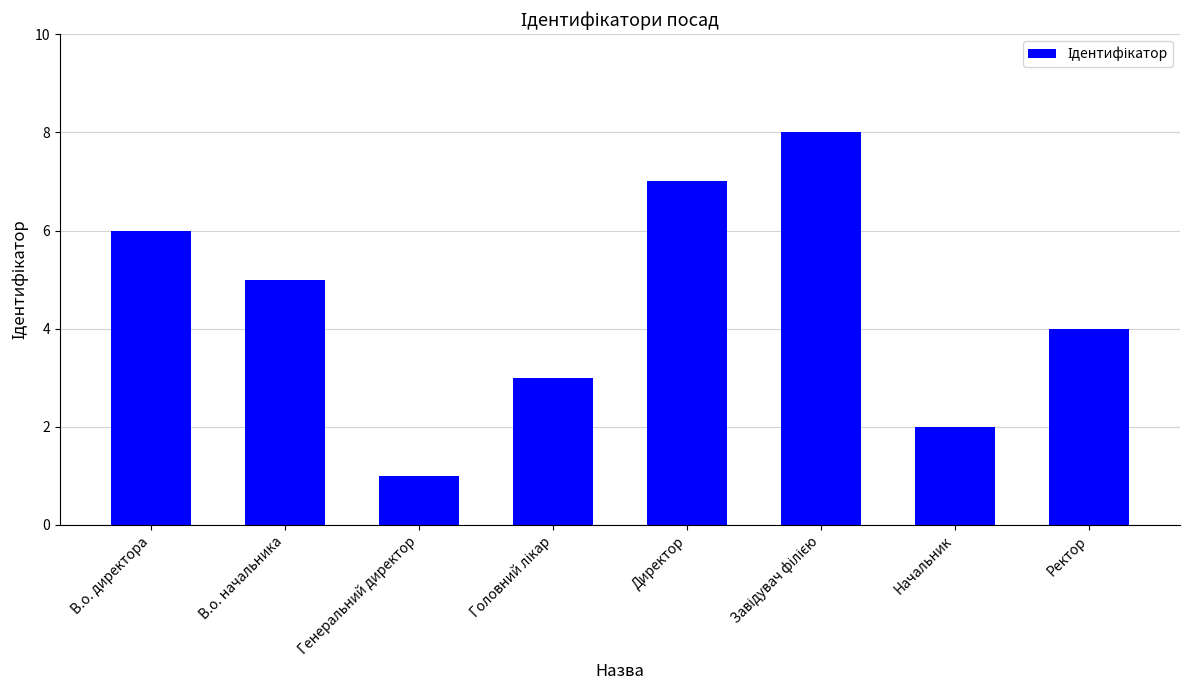

Which has a higher value, В.о. директора or Генеральний директор?

В.о. директора